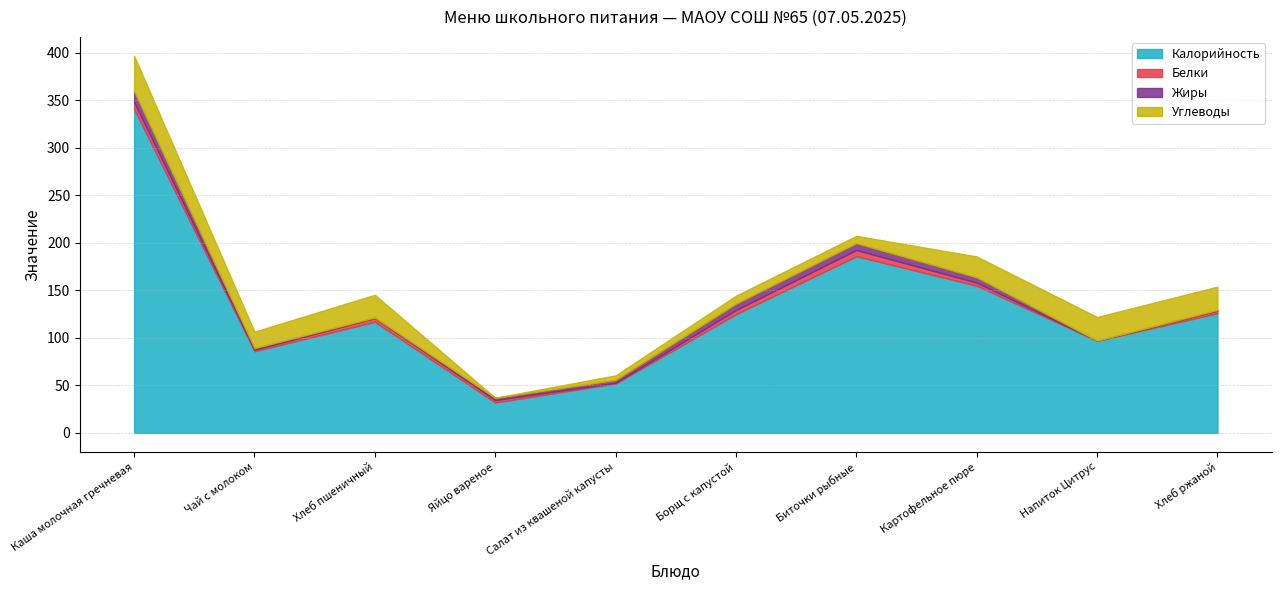

The value of Калорийность at Напиток Цитрус is 46.9. True or false?

False